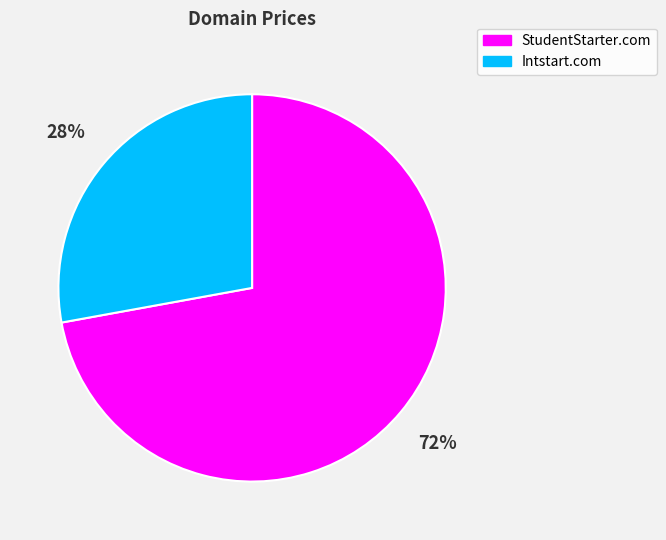

What percentage is the Intstart.com slice, to the nearest percent?

28%